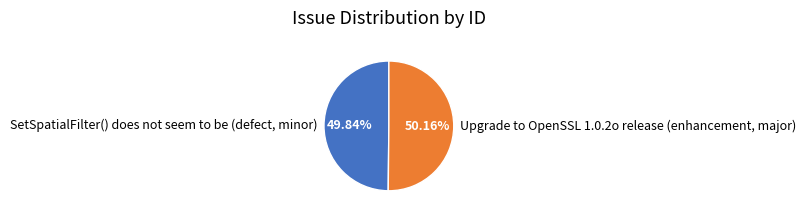

Count the number of slices in the pie.

2